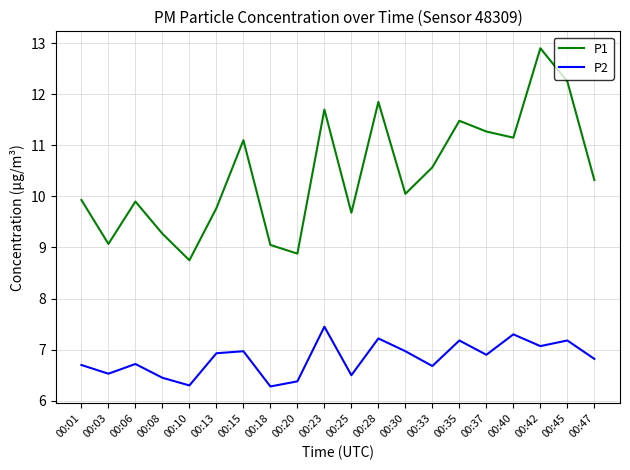

True or false: P1 and P2 cross at least once.

False